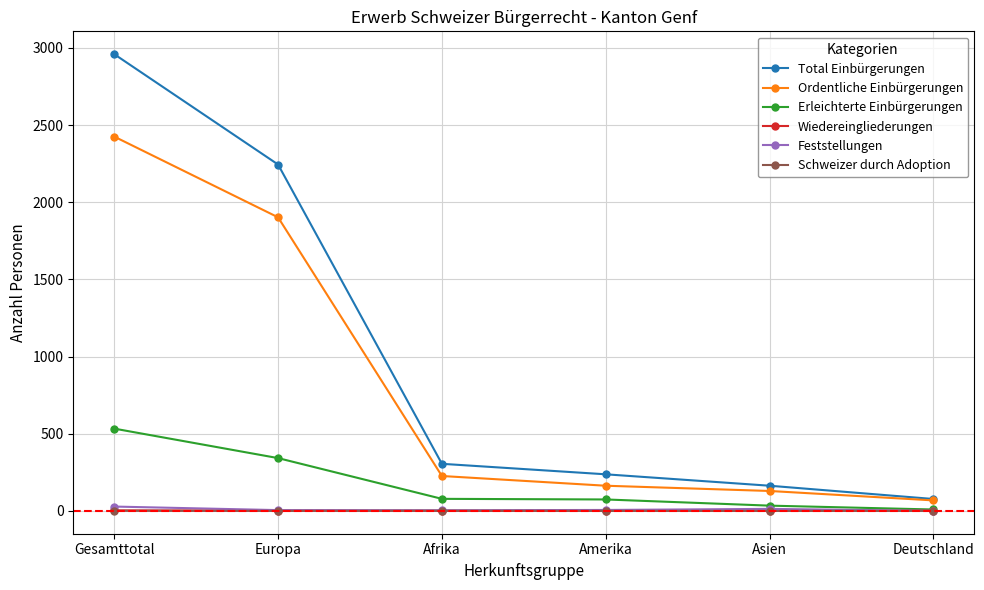

True or false: Feststellungen and Total Einbürgerungen cross at least once.

False